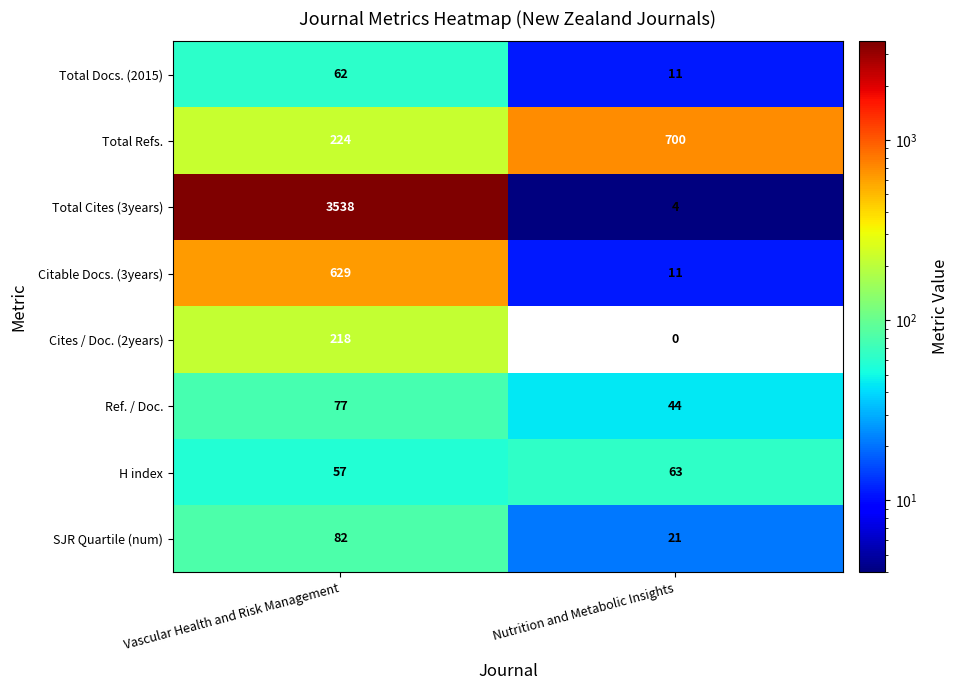

What is the difference between the maximum and minimum values in the Total Refs. series?

476